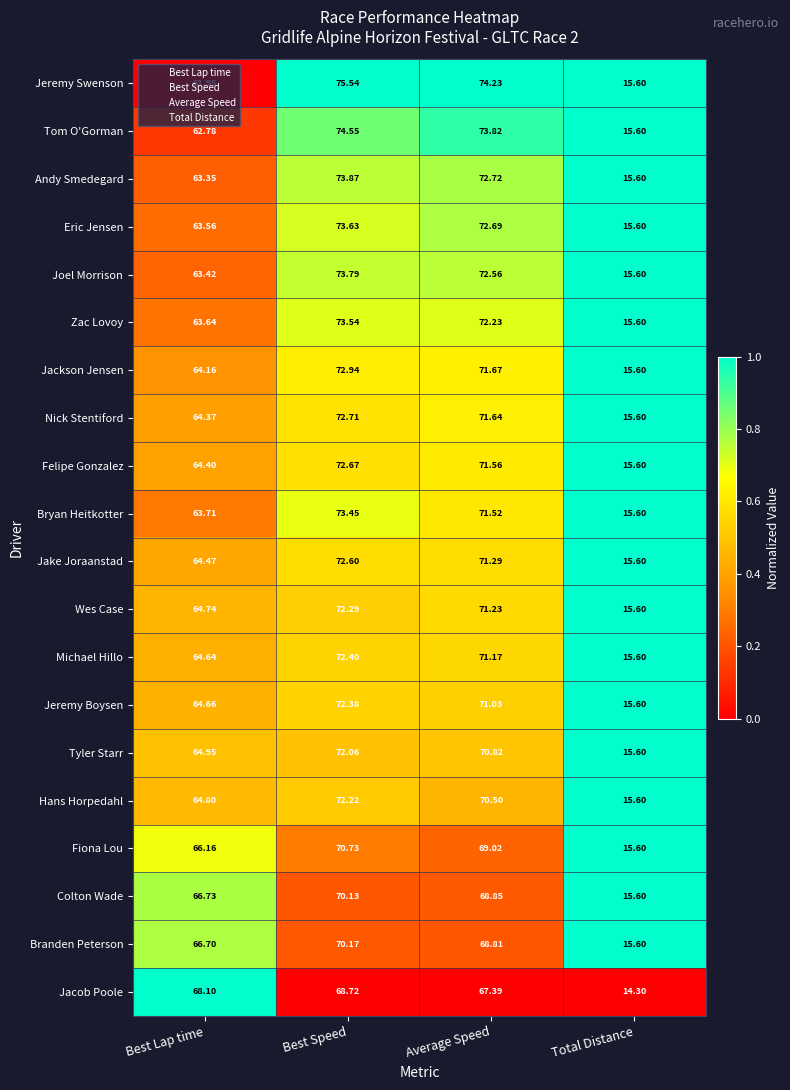

Which series has the widest spread of values?

Jeremy Swenson